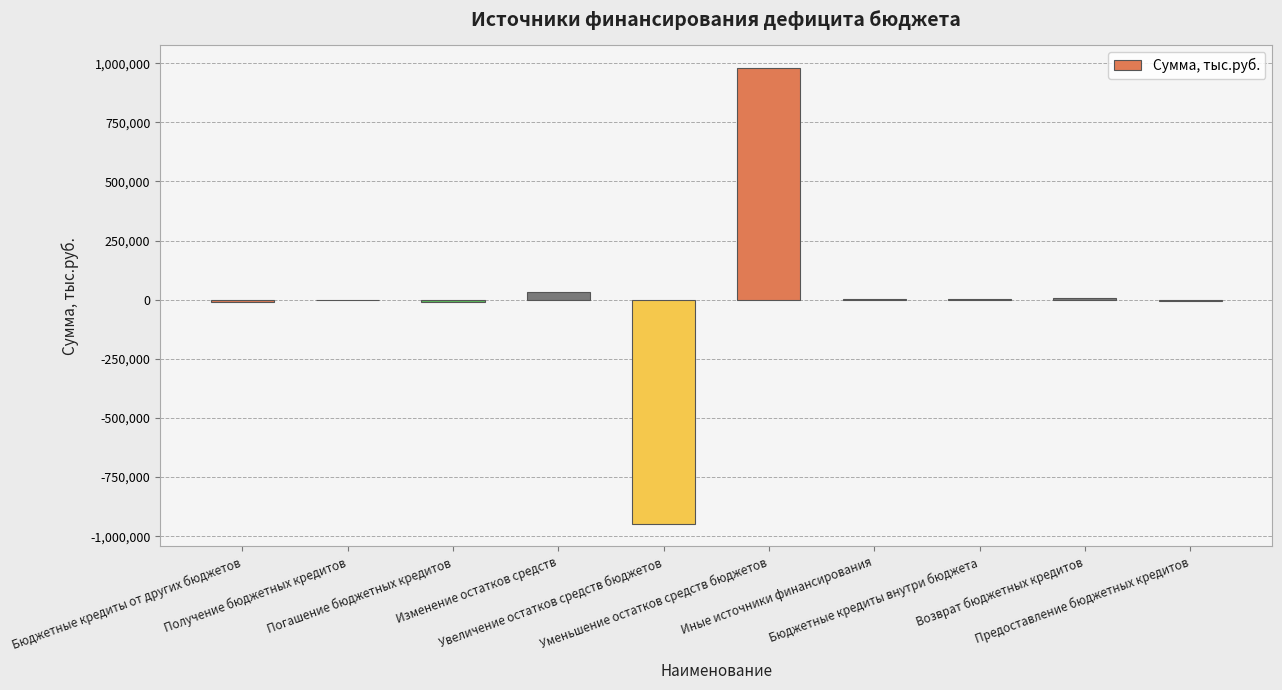

True or false: the data shows -11753.6 at Бюджетные кредиты от других бюджетов.

True